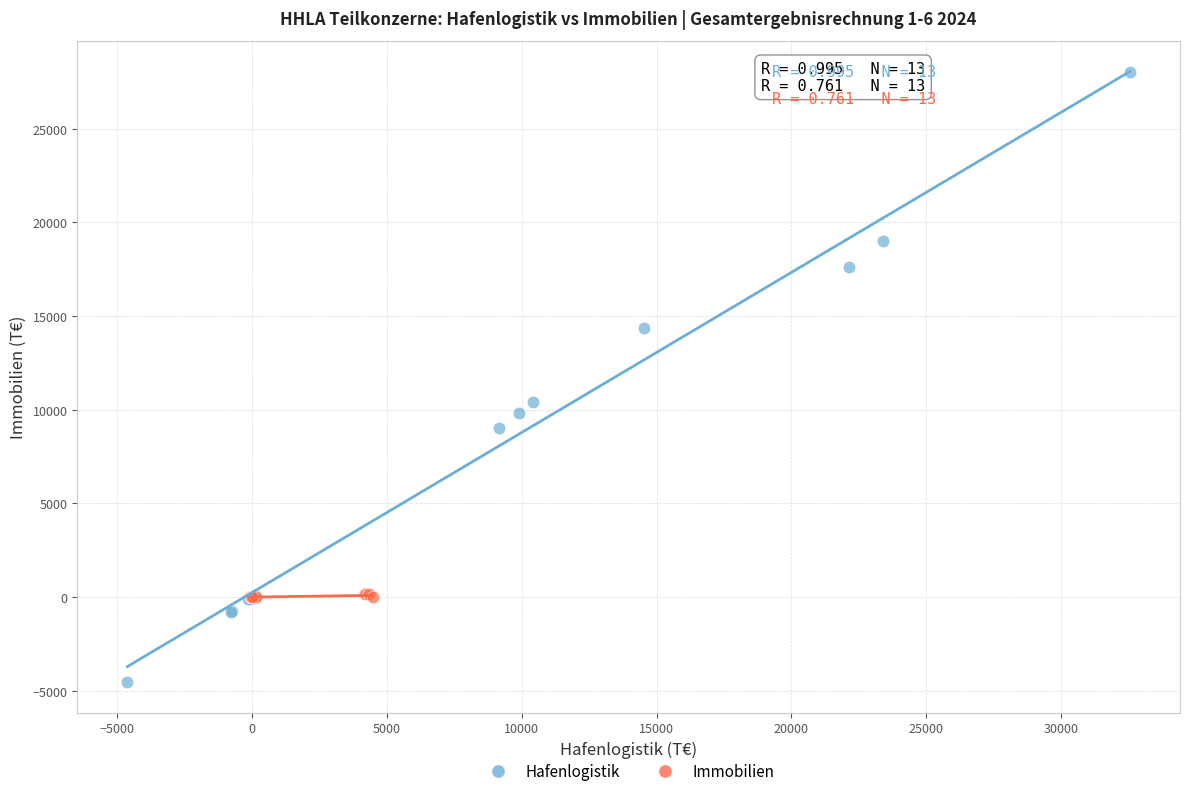

Which series contains the highest Y value?

Hafenlogistik